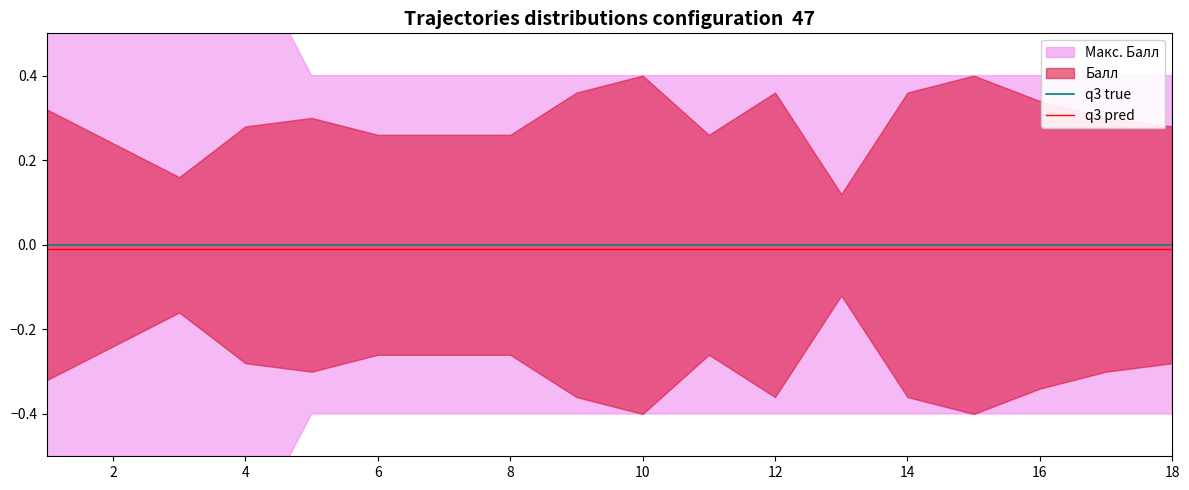

The q3 true series shows 0.0 at 4. True or false?

True